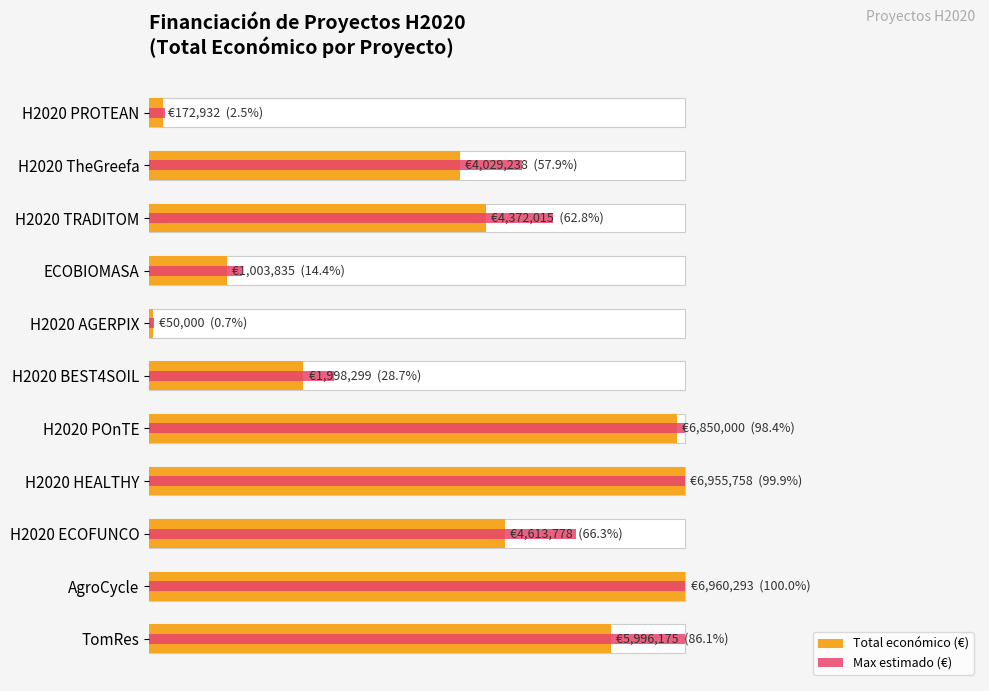

What is the maximum value for Max estimado (€)?

6960293.0